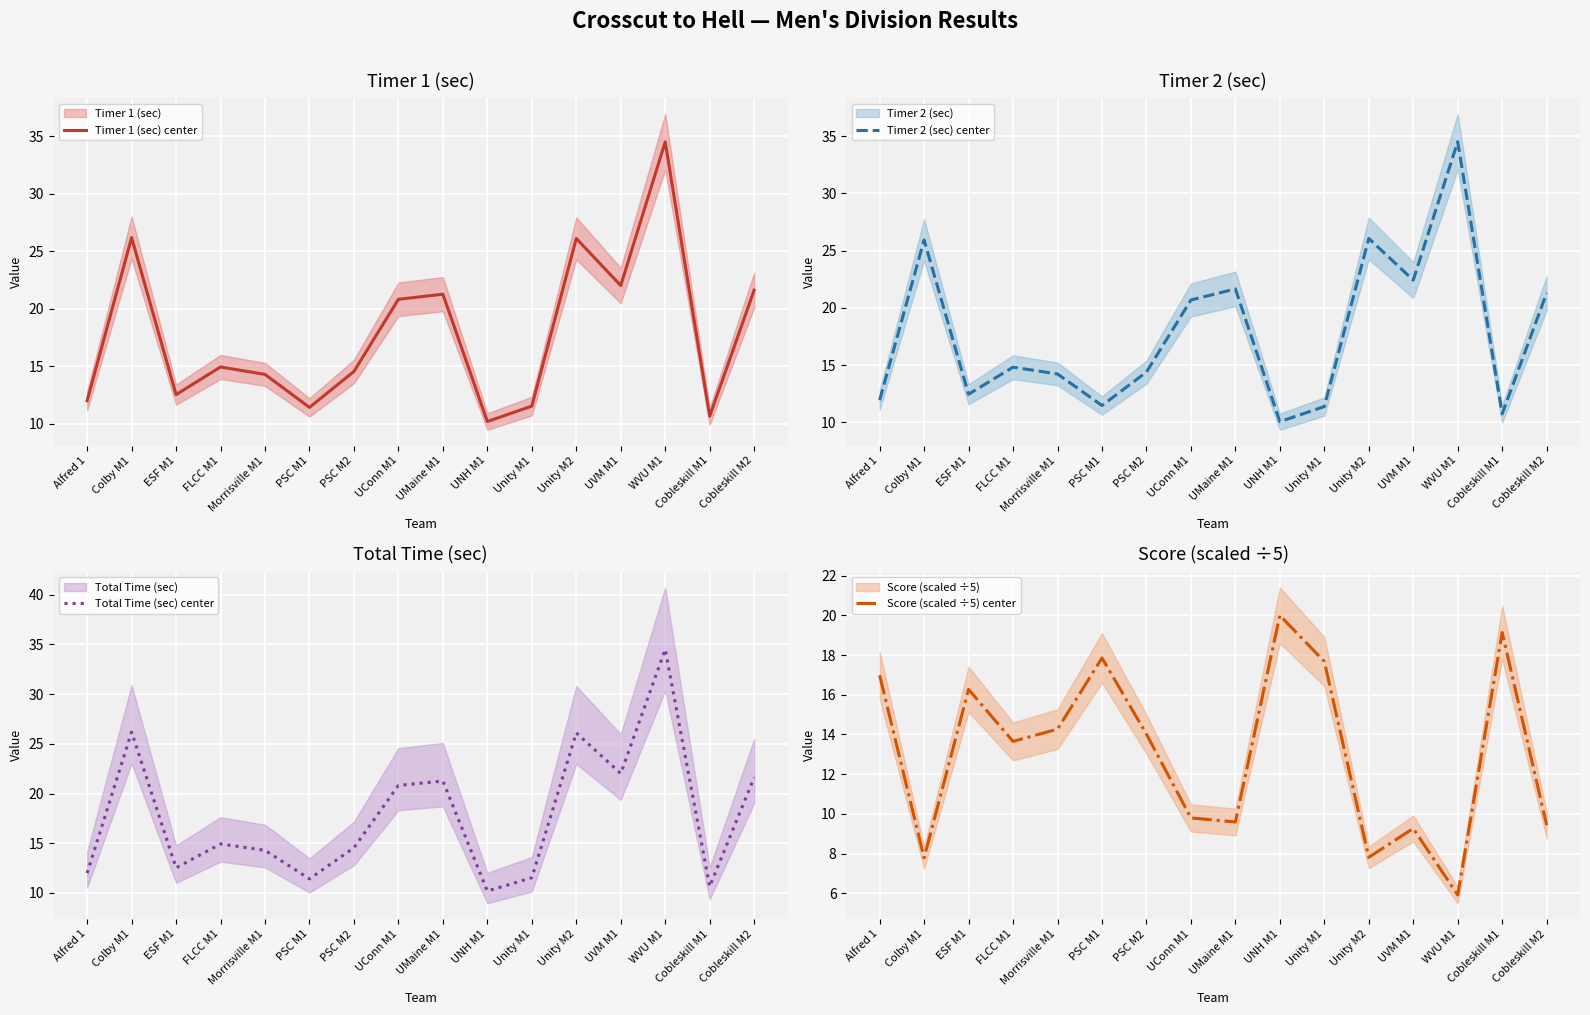

List the labels in order of Timer 2 (sec) center value, largest first.

WVU M1, Unity M2, Colby M1, UVM M1, UMaine M1, Cobleskill M2, UConn M1, FLCC M1, PSC M2, Morrisville M1, ESF M1, Alfred 1, PSC M1, Unity M1, Cobleskill M1, UNH M1